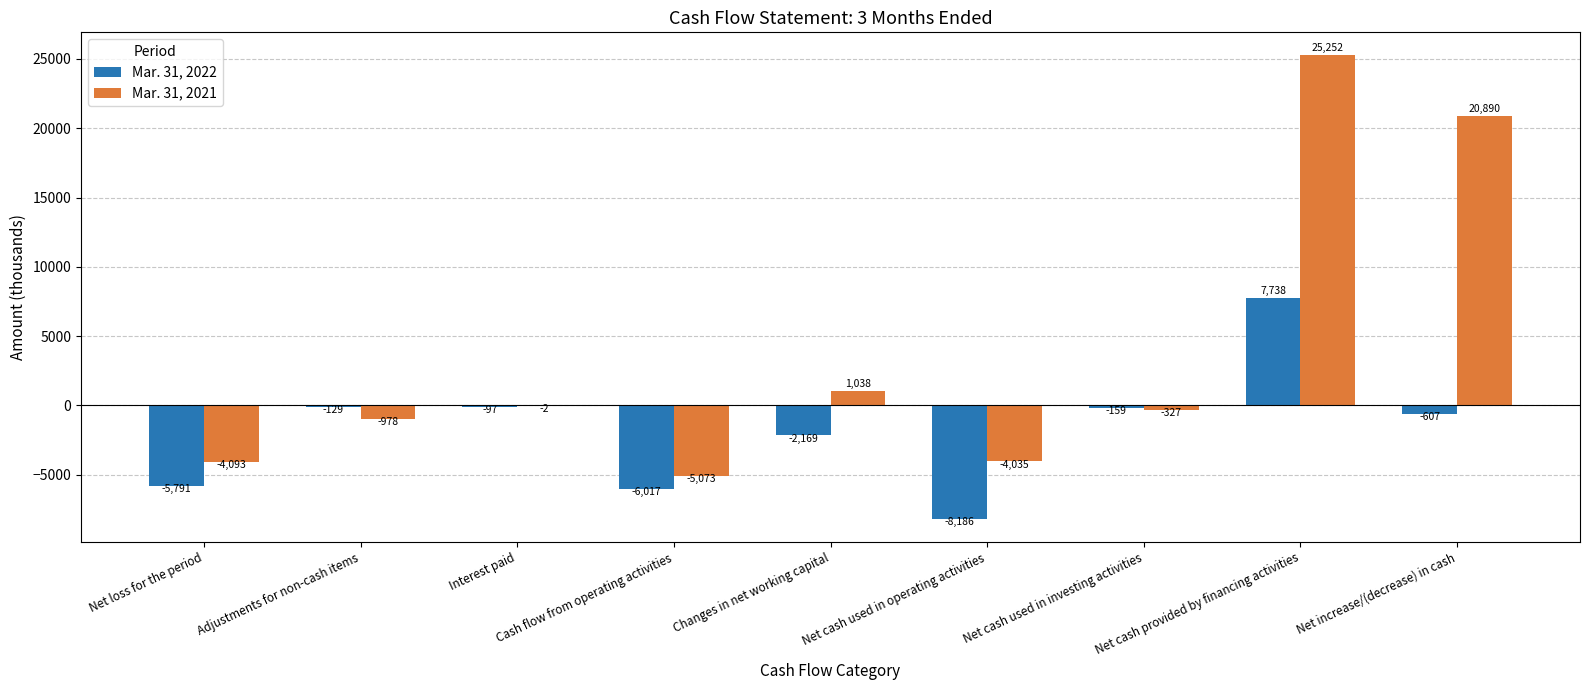

Which label corresponds to the largest value in the chart?

Net cash provided by financing activities